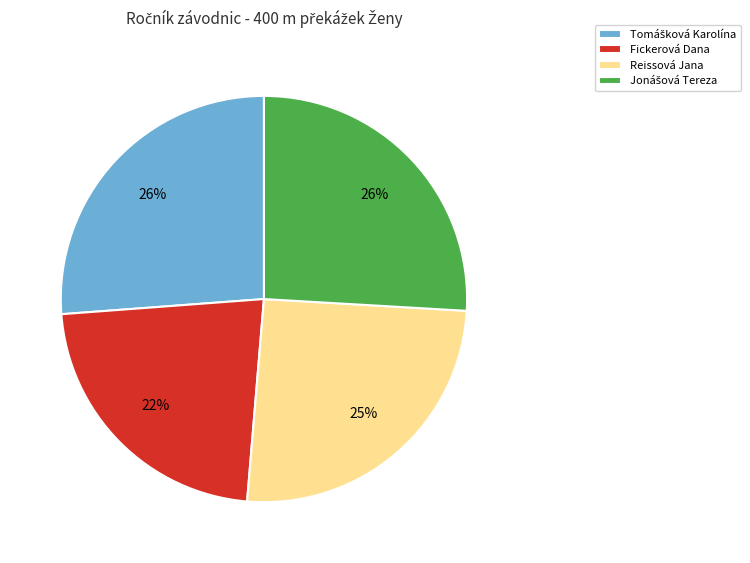

Which slice is the smallest?

Fickerová Dana